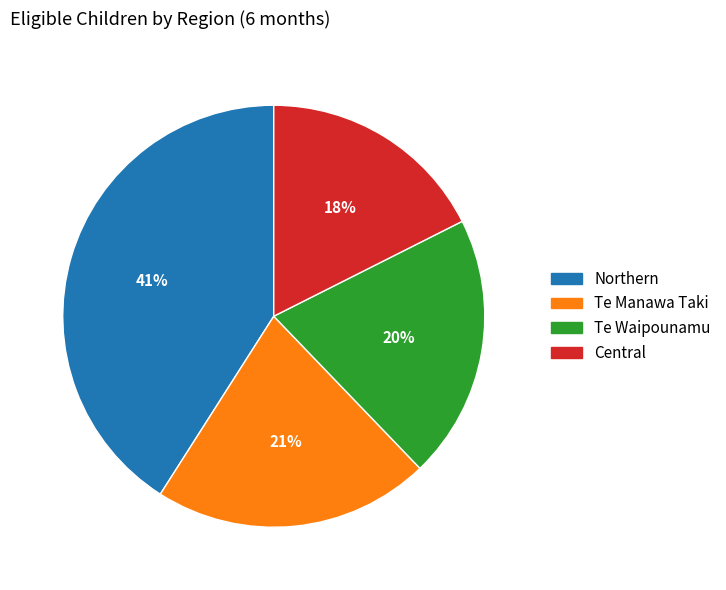

How many segments does this pie chart have?

4